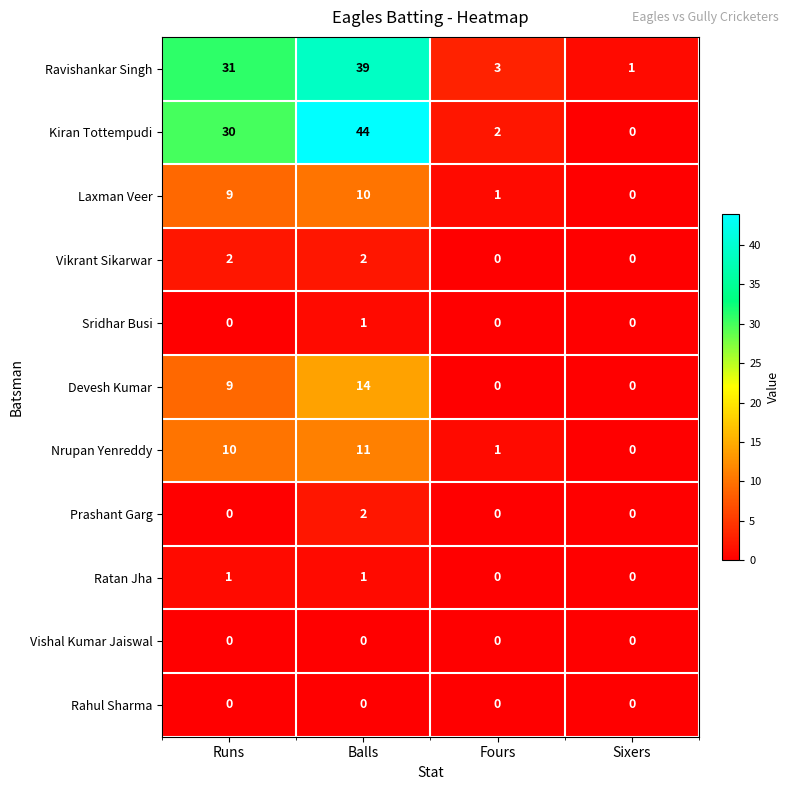

What is the sum of all Laxman Veer values?

20